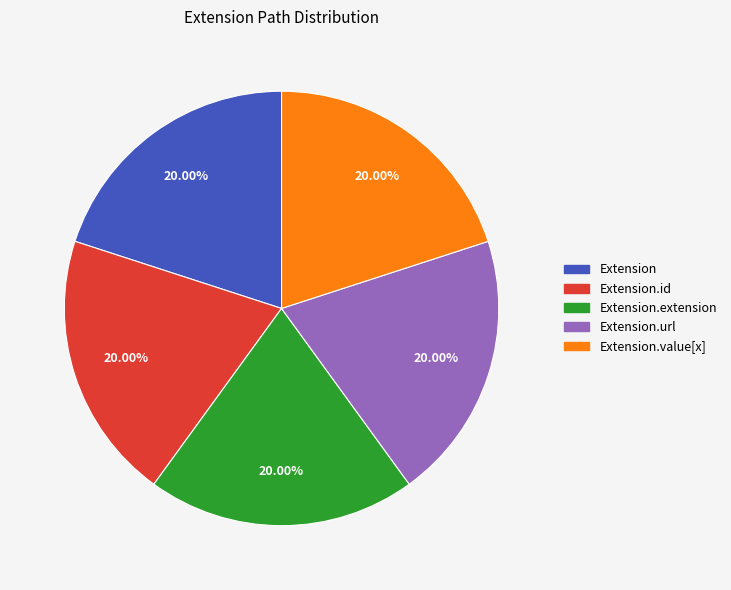

Combined, do Extension.url and Extension account for over 50%?

No